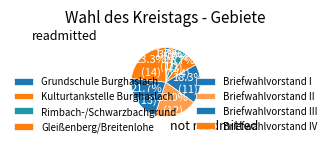

Does Grundschule Burghaslach account for over 50% of the chart?

No